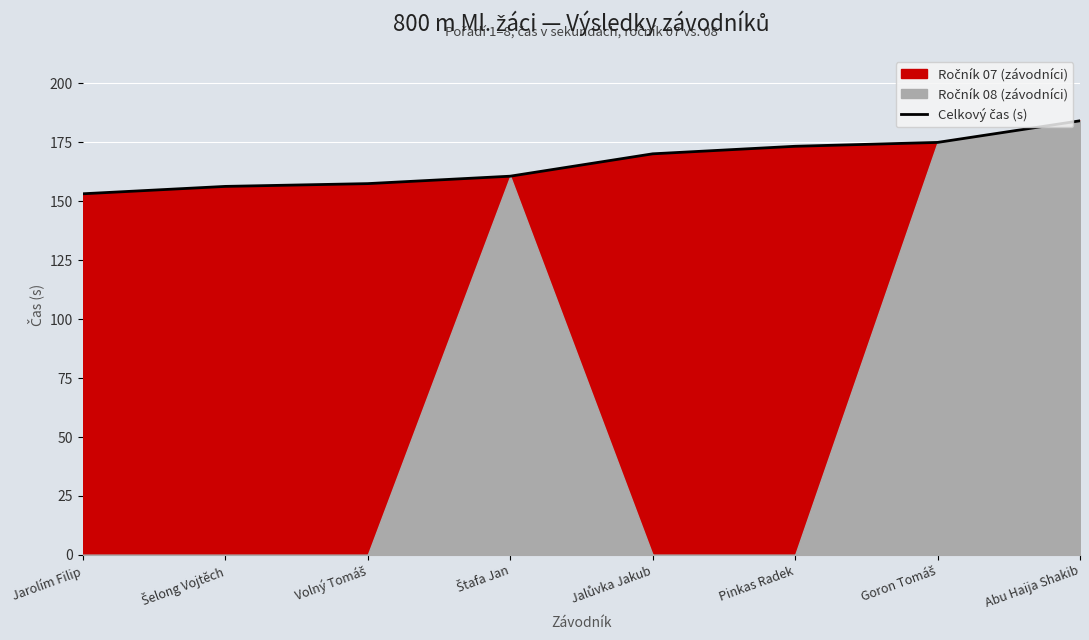

What is the label of the 2nd point from the left?

Šelong Vojtěch